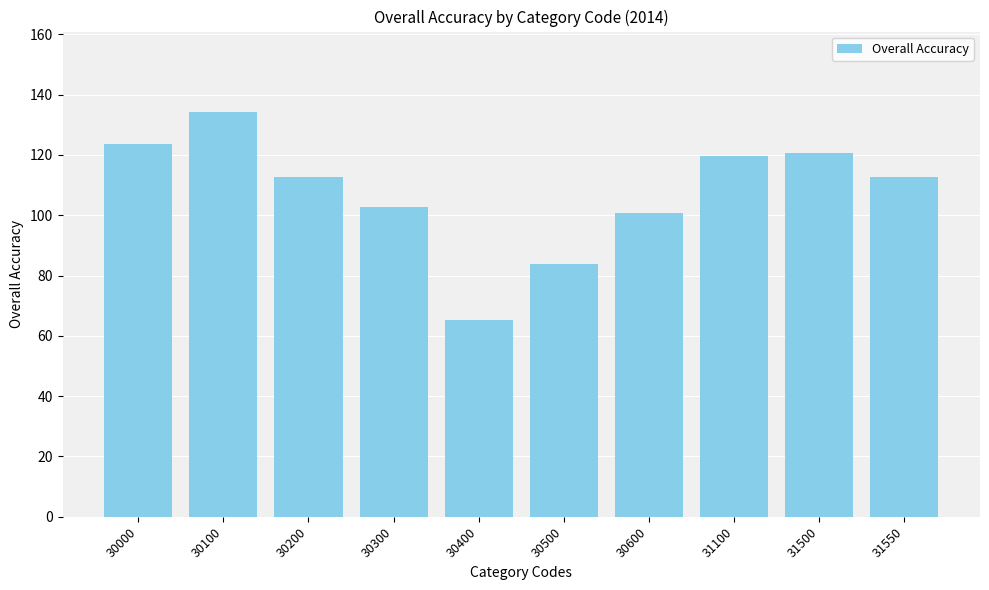

What is the approximate value at 30200?

112.7